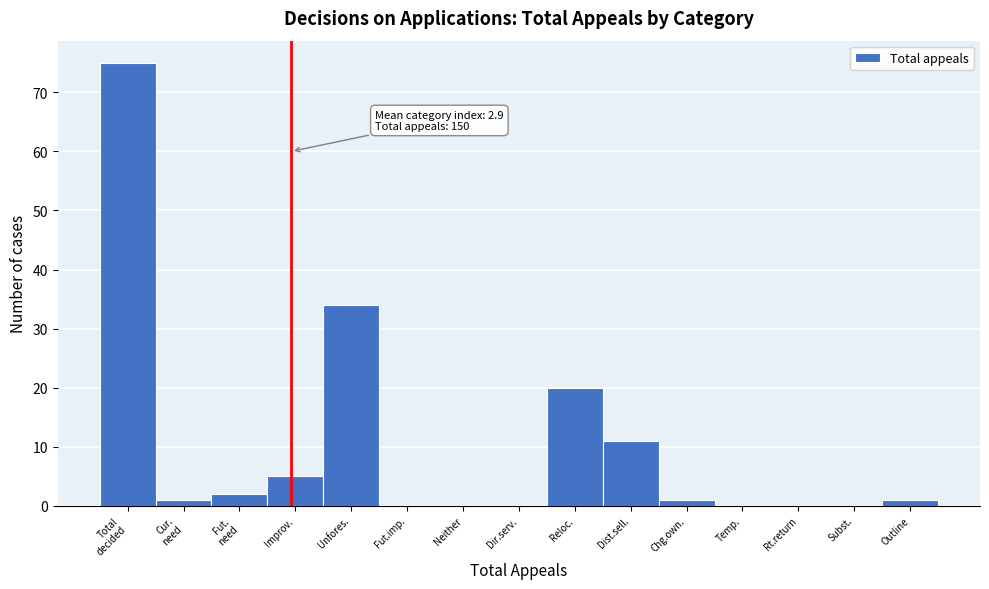

What is the sum of all values?

150